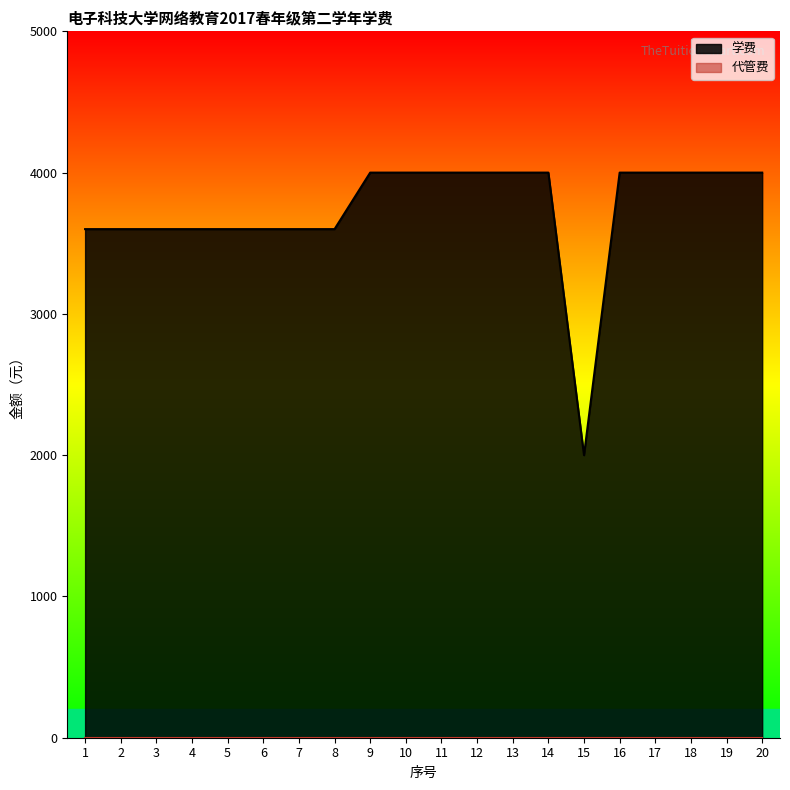

How many lines are shown in the chart?

2